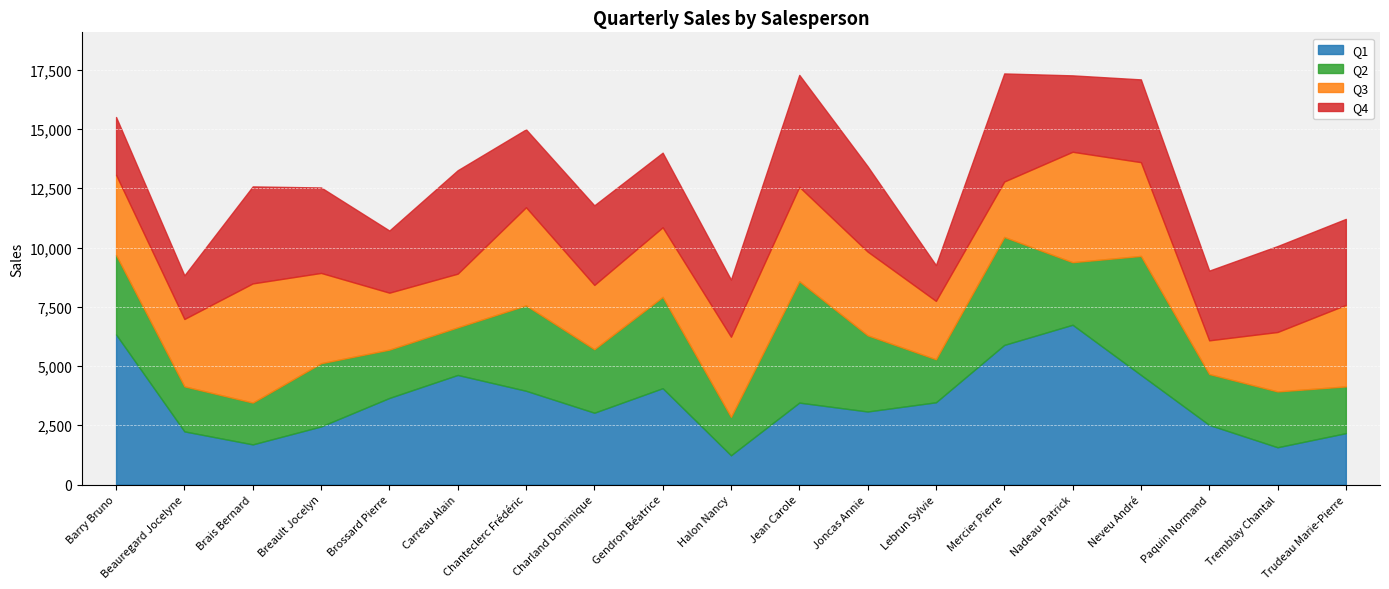

After their last crossing, which series has the higher values: Q3 or Q2?

Q3